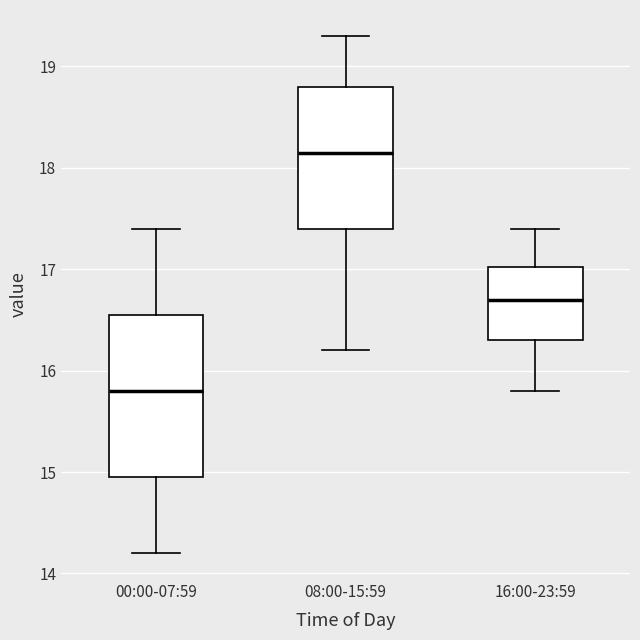

Reading left to right, transcribe this box plot: for each box, give where its median line is, the range the box spans, and where its two whiskers end, as read against the y-axis. The values are not printed on the chart, so give them approximately, as read against the axis.

00:00-07:59: median 15.8, box 15.0 to 16.6, whiskers 14.2 to 17.4
08:00-15:59: median 18.2, box 17.4 to 18.8, whiskers 16.2 to 19.3
16:00-23:59: median 16.7, box 16.3 to 17.0, whiskers 15.8 to 17.4